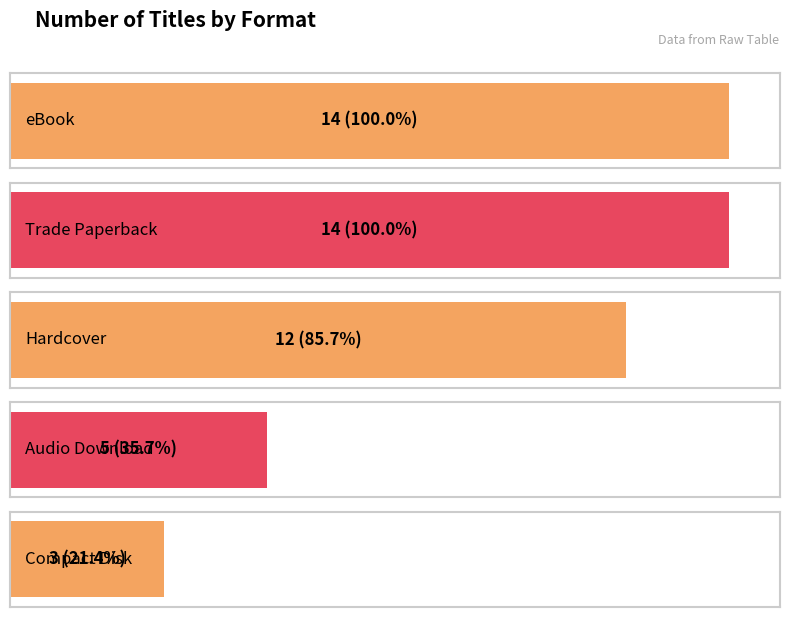

Between Compact Disk and eBook, which is larger?

eBook